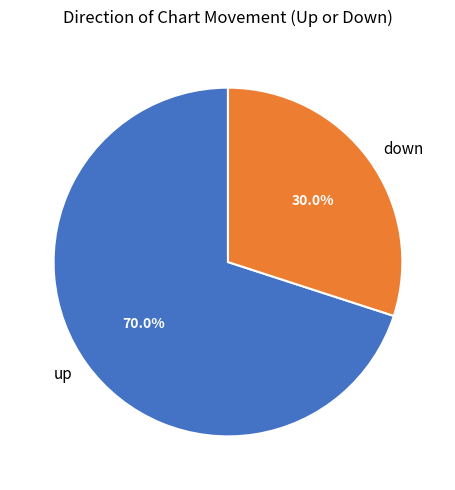

Is there any slice that represents more than half of the pie?

Yes